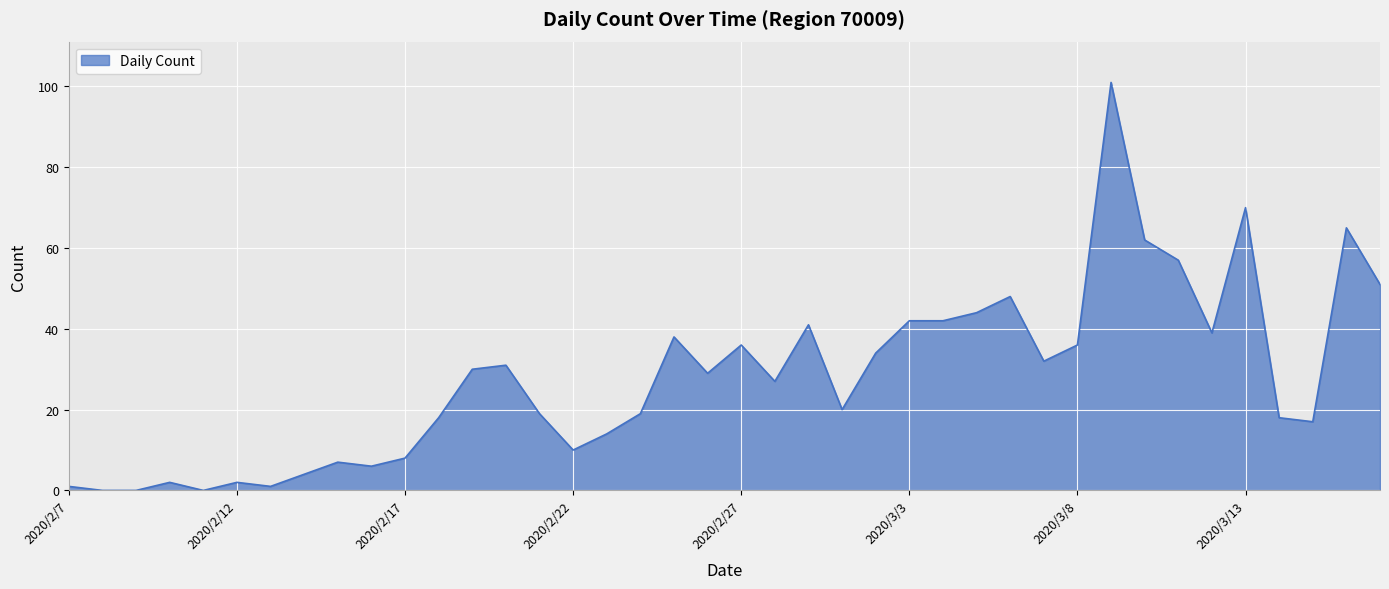

At which label does the data first exceed 29?

2020/2/19